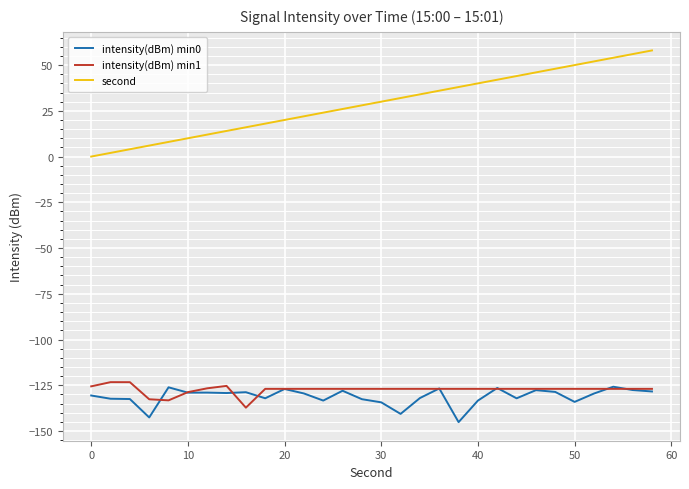

True or false: intensity(dBm) min1 and second intersect in this chart.

False